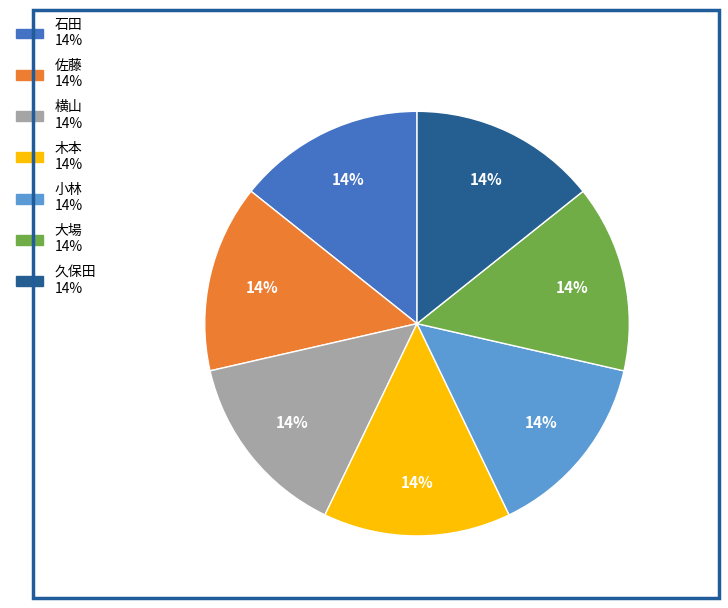

Does any single category account for the majority?

No